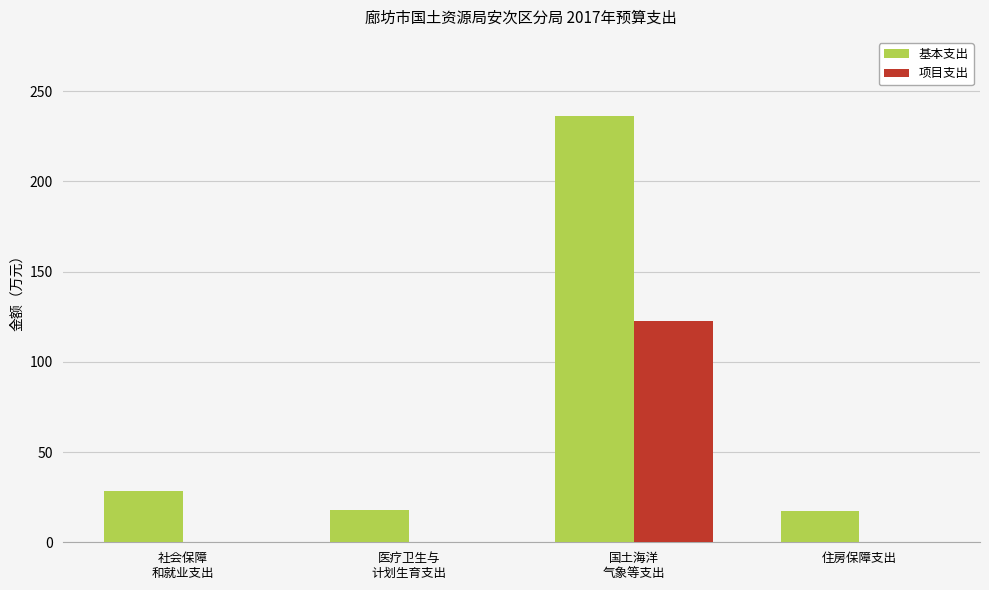

Between 社会保障
和就业支出 and 住房保障支出, which series saw the biggest shift?

基本支出